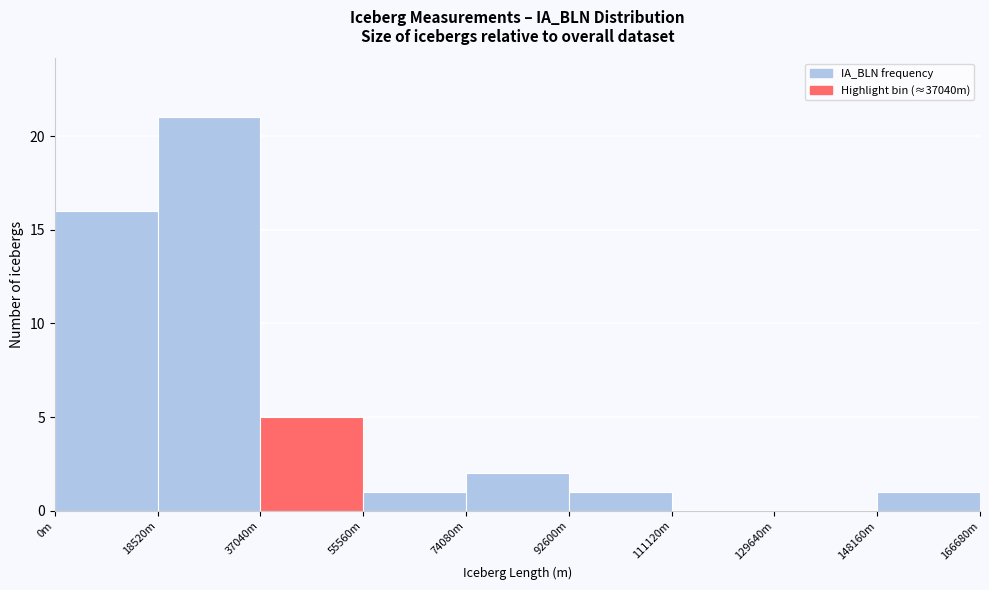

Reading right to left, extract all data points from this chart.

148160m=1	129640m=0	111120m=0	92600m=1	74080m=2	55560m=1	37040m=5	18520m=21	0m=16